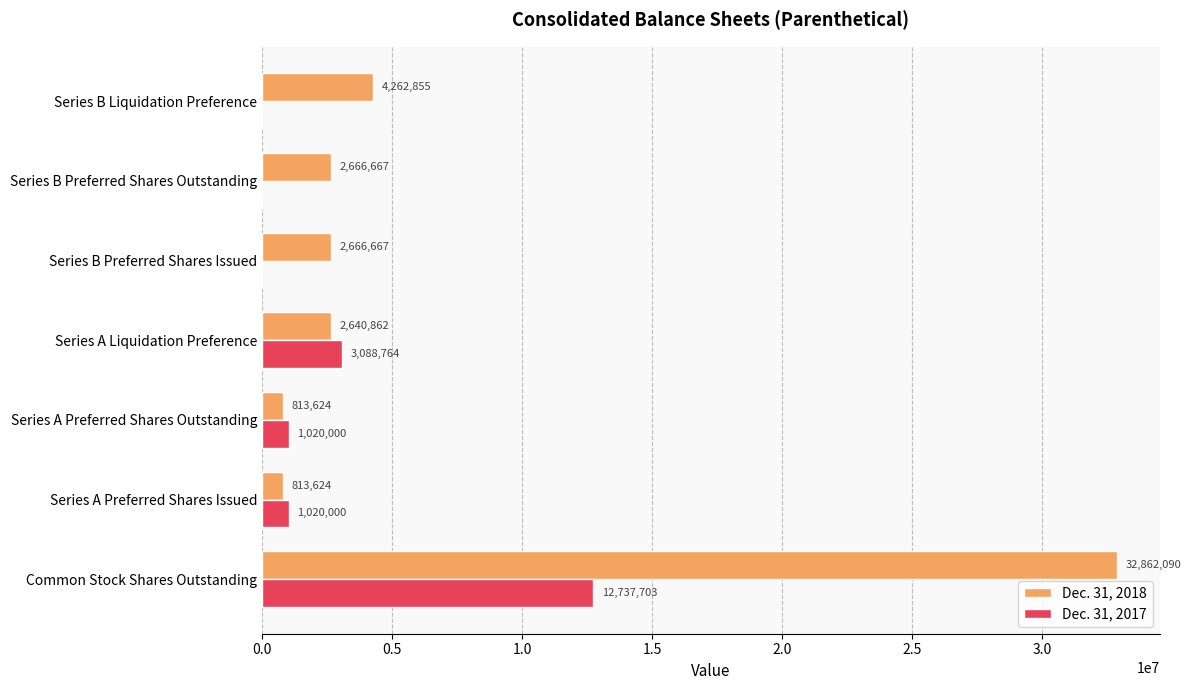

Count the number of data series in this chart.

2